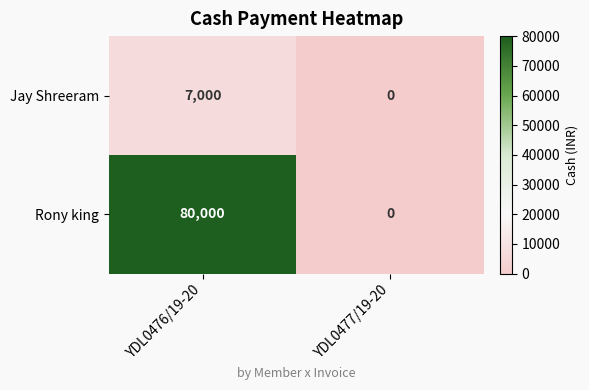

What is the average value of the Rony king series?

40000